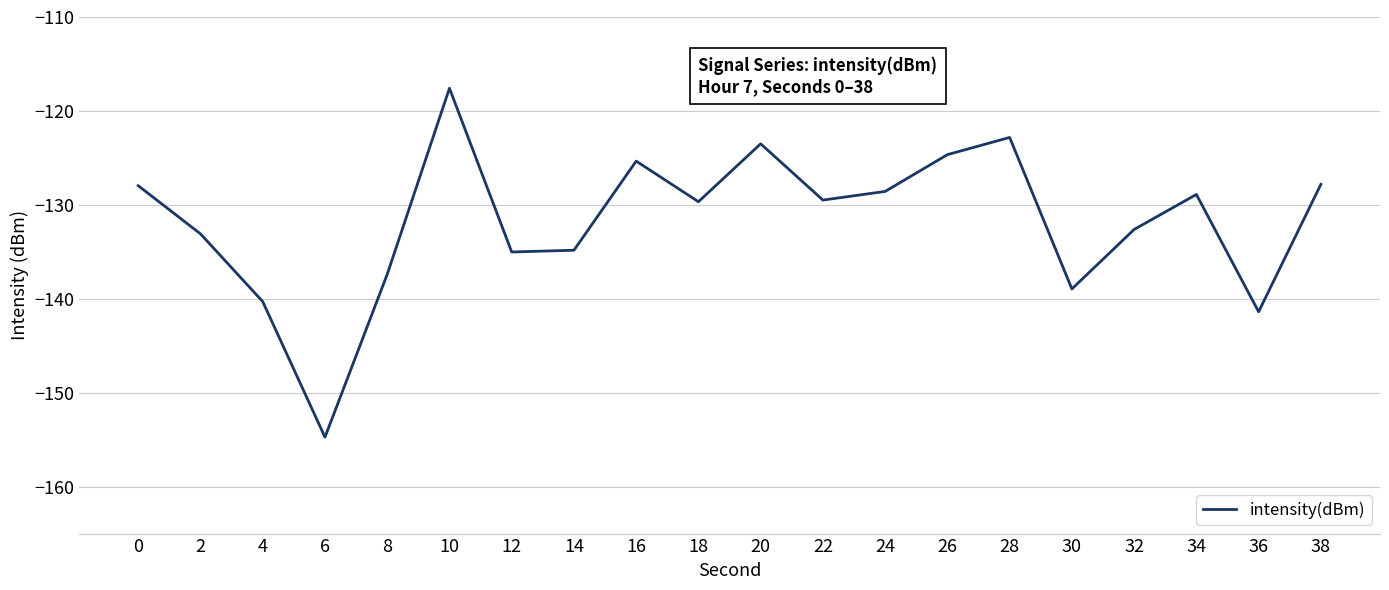

What is the difference between the values at 24 and 10?

11.0